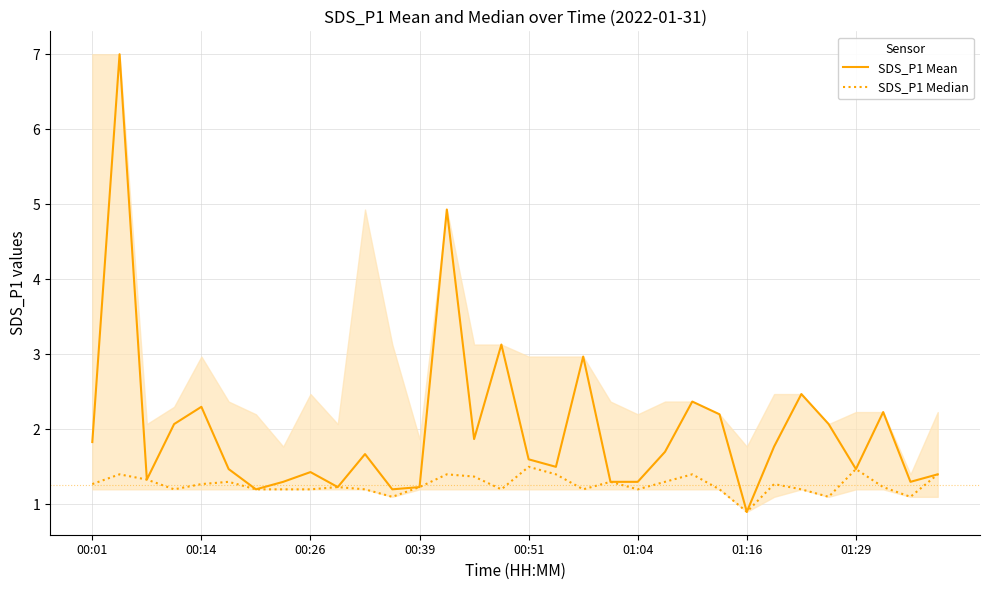

Which series has the largest range (max minus min)?

SDS_P1 Mean